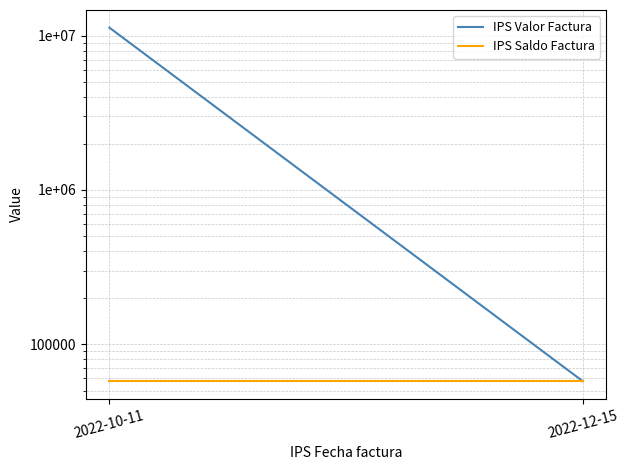

Between 2022-10-11 and 2022-12-15, which is larger?

2022-10-11